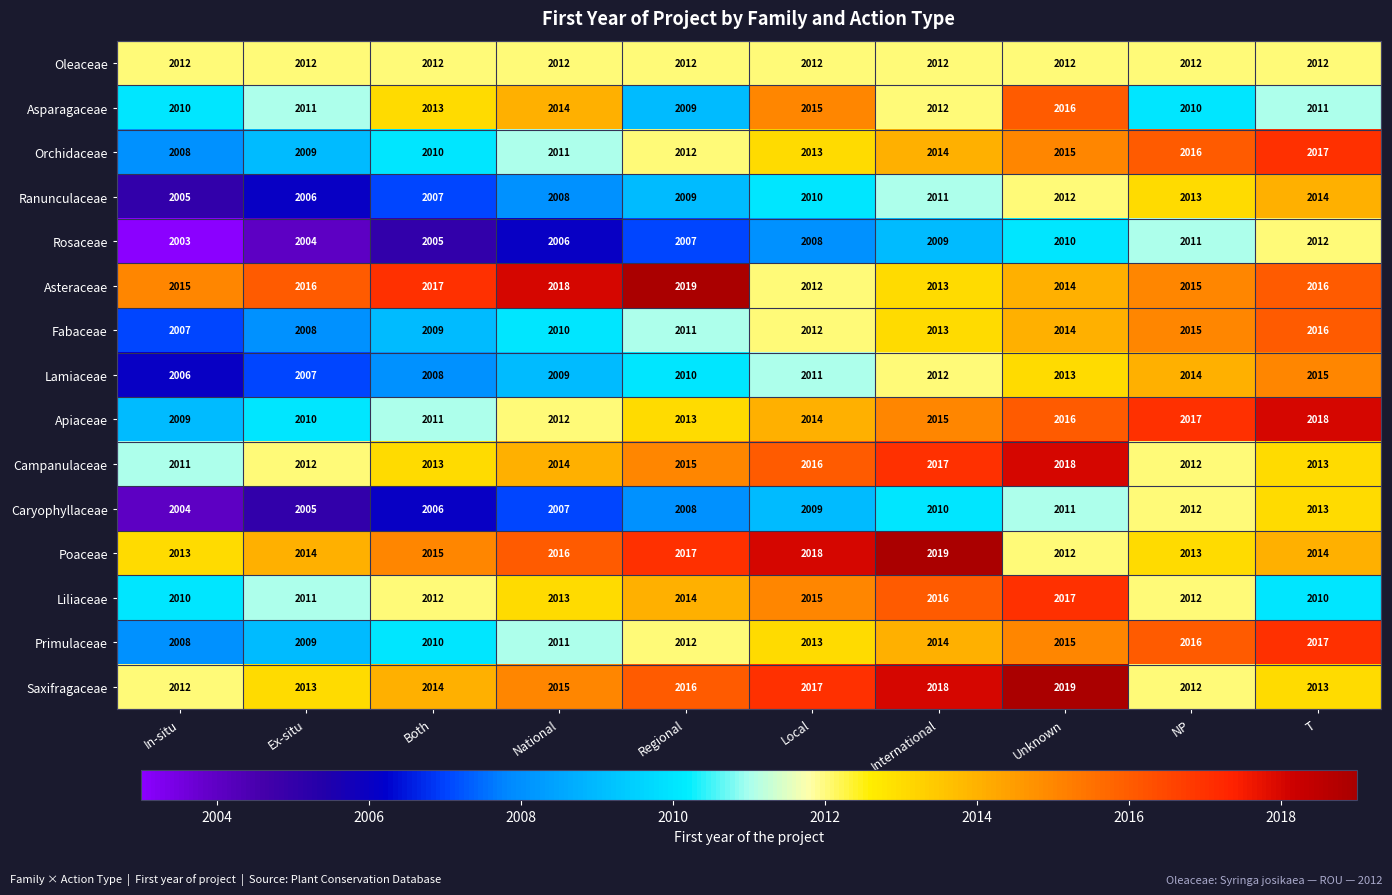

How many values in the Asteraceae series are below 2016?

5